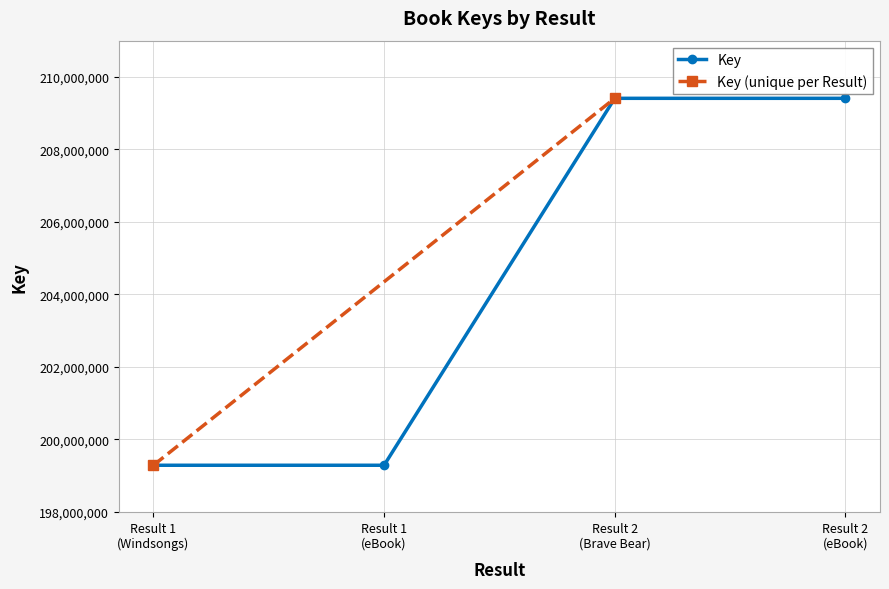

What is the minimum value for Key?

199285536